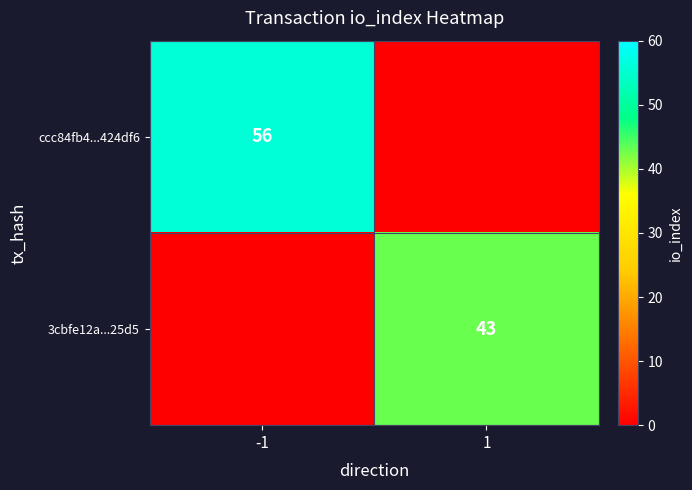

What is the difference between the highest and lowest values at -1?

56